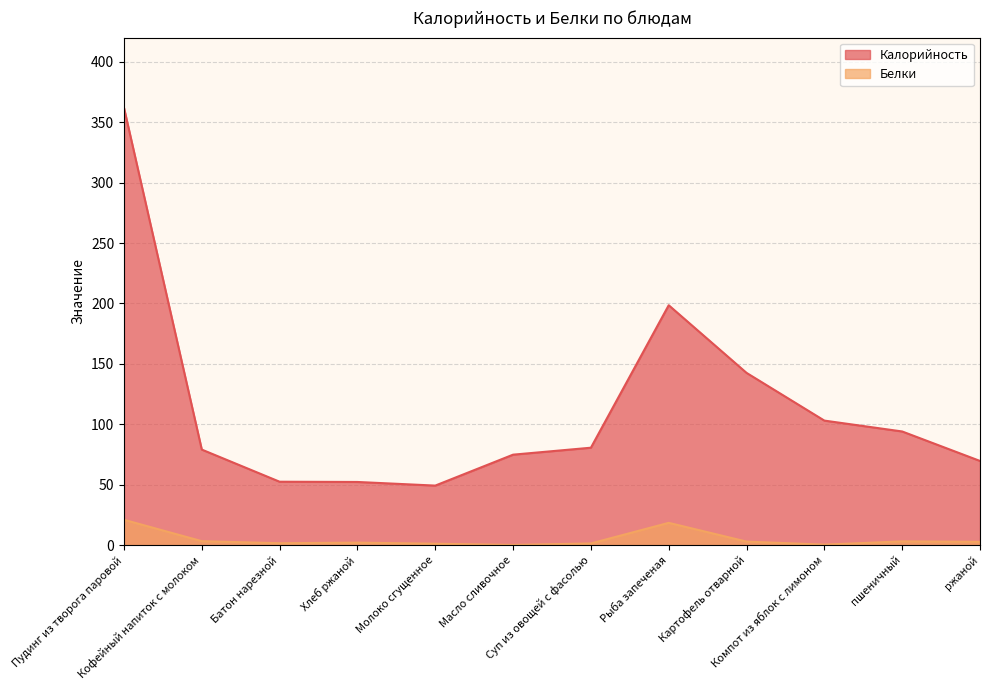

True or false: Белки and Калорийность cross at least once.

False